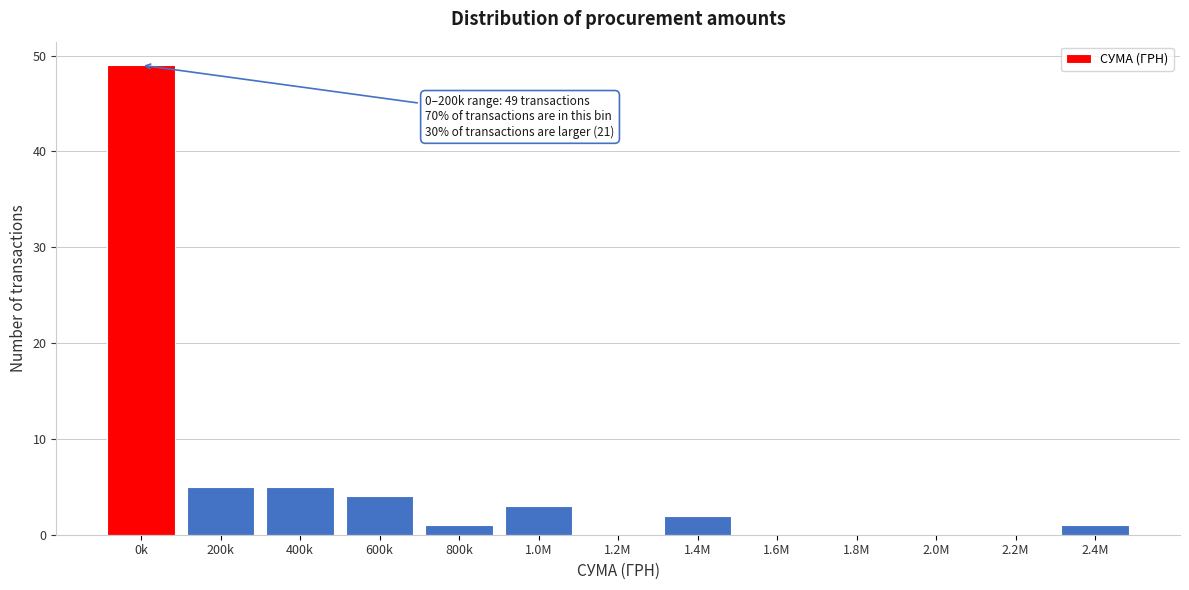

Reading right to left, transcribe all the data shown in this chart.

2.4M=1	2.2M=0	2.0M=0	1.8M=0	1.6M=0	1.4M=2	1.2M=0	1.0M=3	800k=1	600k=4	400k=5	200k=5	0k=49